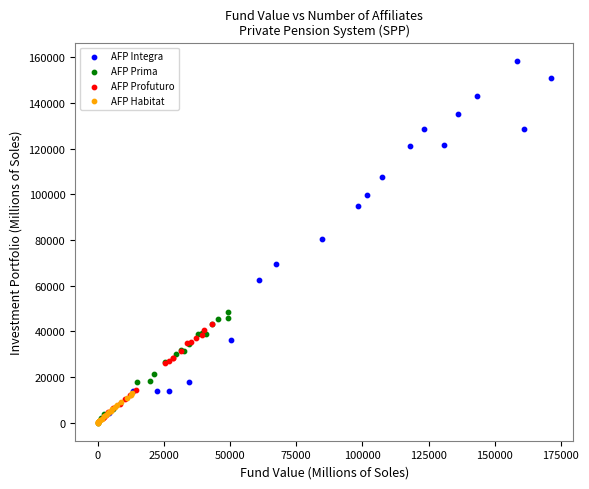

Which series has the largest Y range (max minus min)?

AFP Integra